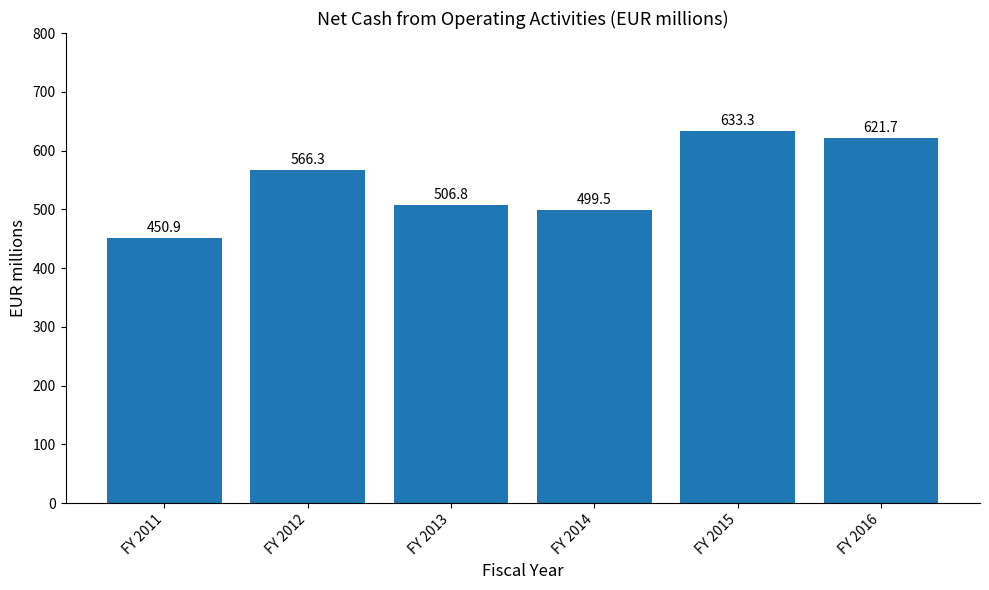

What is the sum of the values at FY 2014 and FY 2016?

1121.2